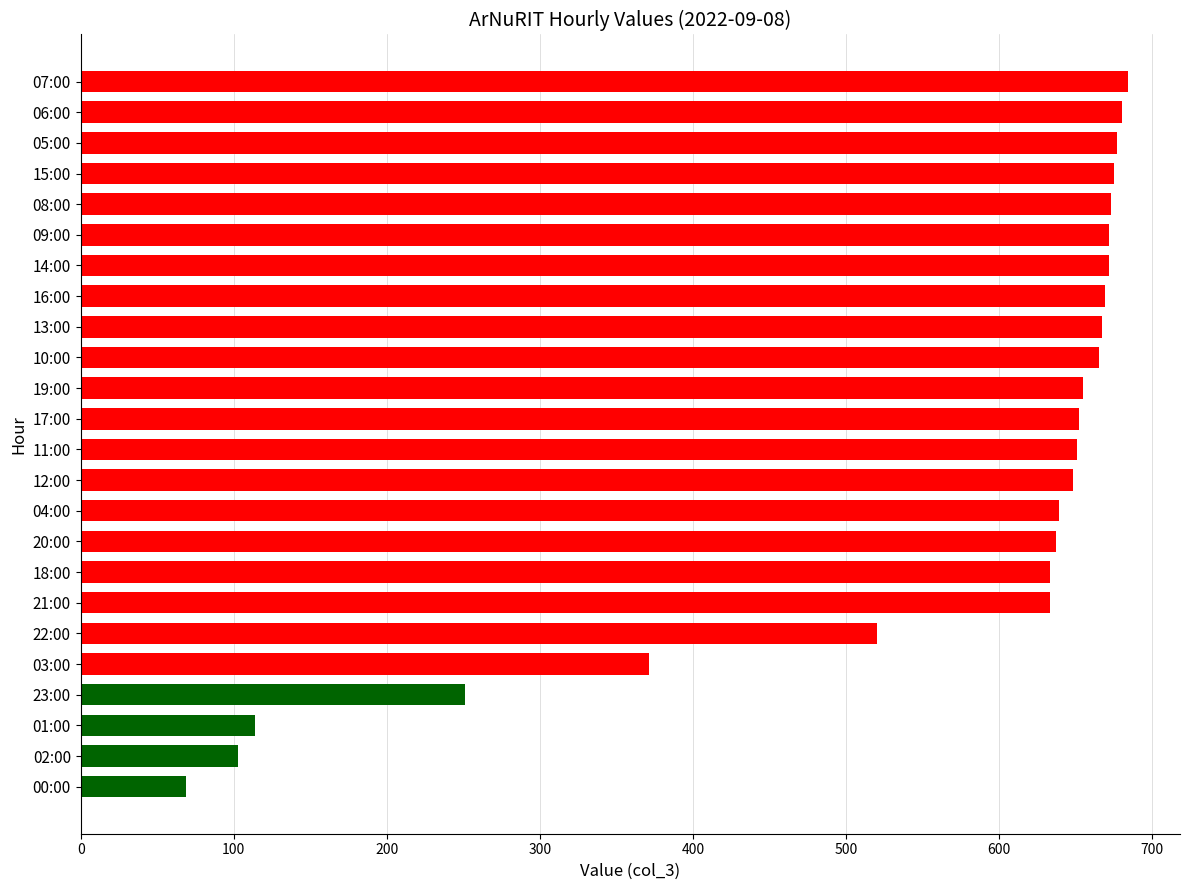

What is the minimum value shown in the chart?

69